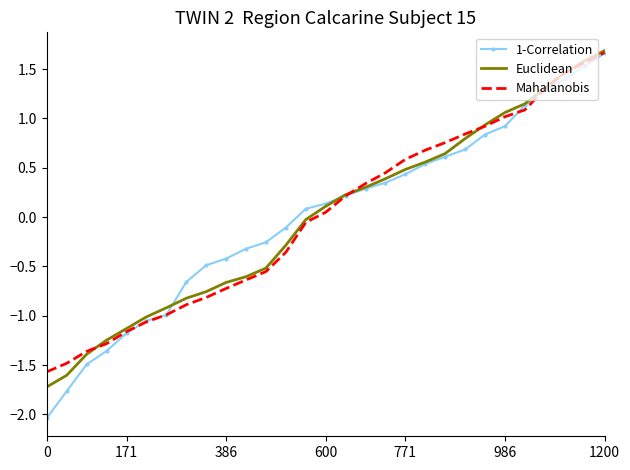

True or false: Mahalanobis has more than 2 points higher than both neighbors.

False